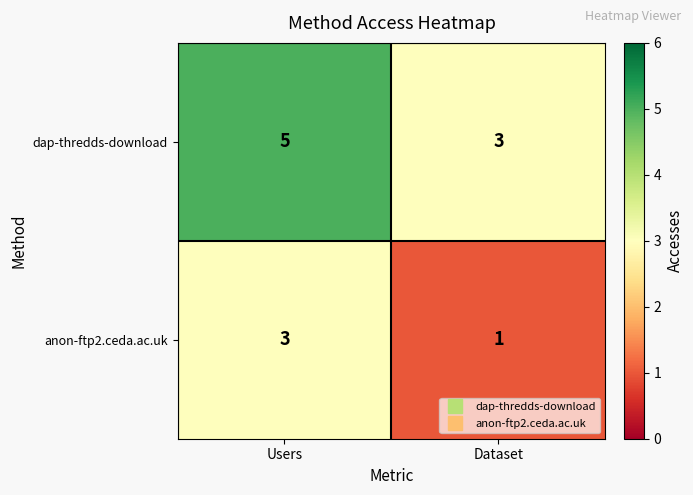

The value of anon-ftp2.ceda.ac.uk at Users is 5. True or false?

False